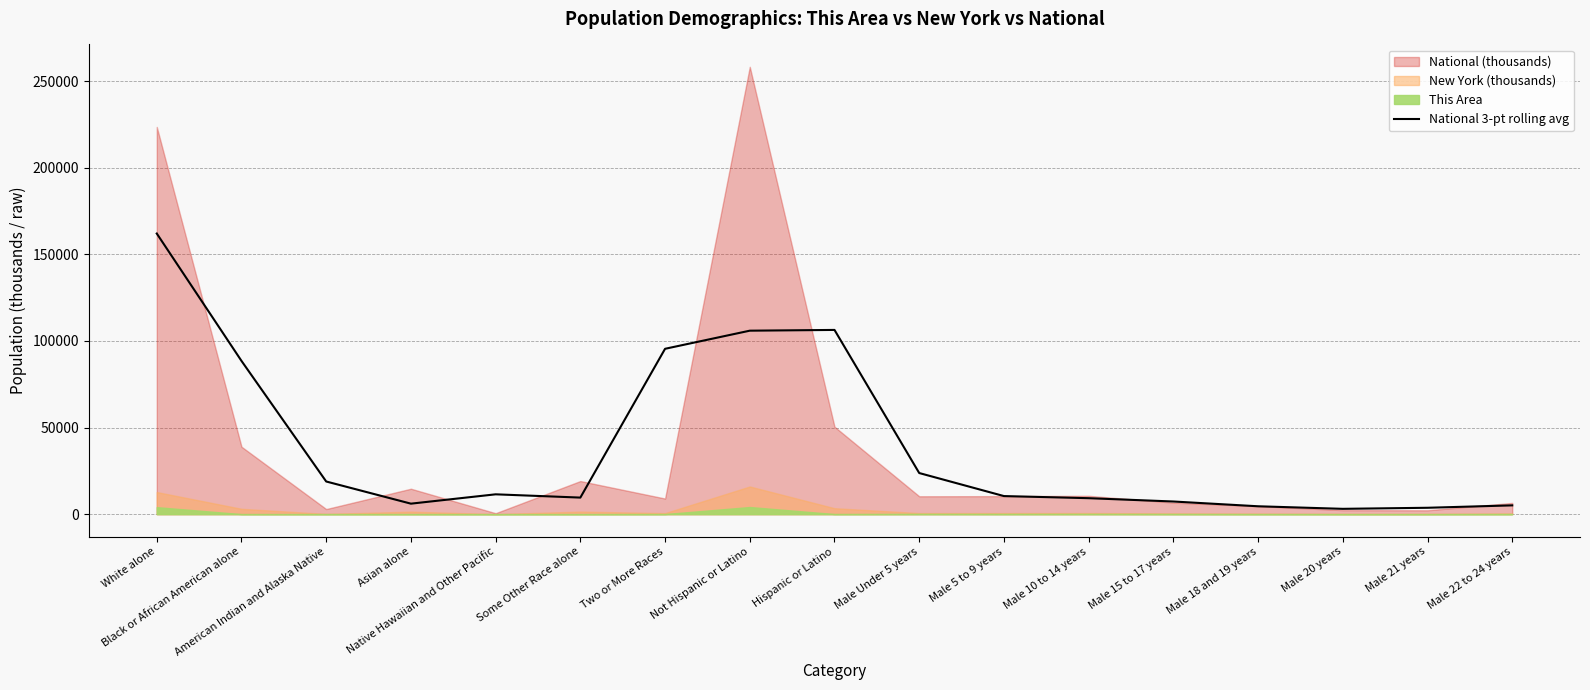

At which label is National 3-pt rolling avg closest to 82535?

Black or African American alone